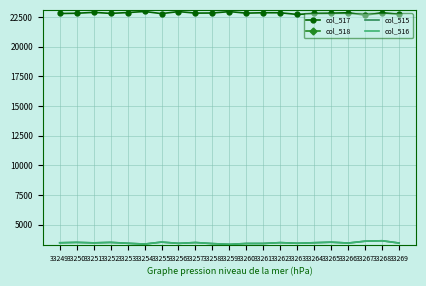

Which series has the largest total across all categories?

col_518